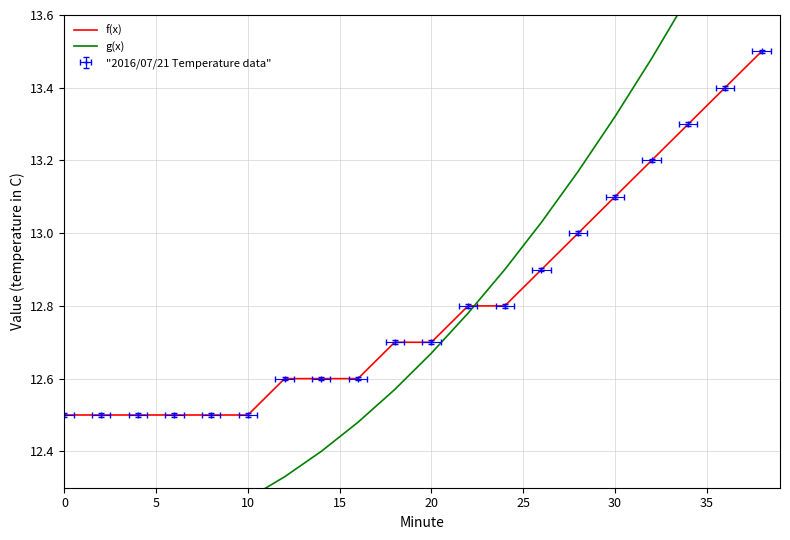

What is the total value across all series at 0?

24.6